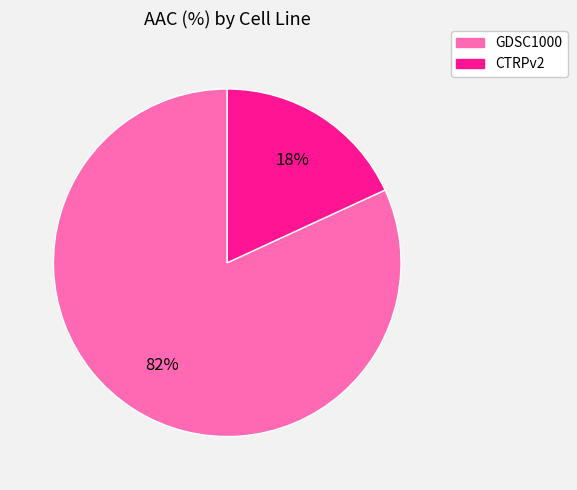

To the nearest percent, what portion does GDSC1000 represent?

82%